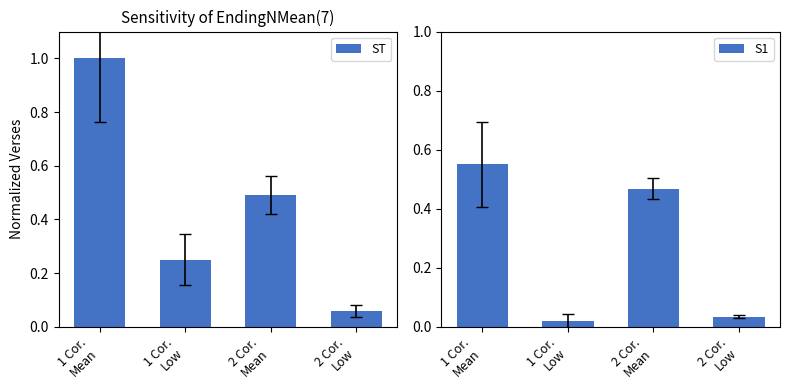

Which series has the widest spread of values?

ST